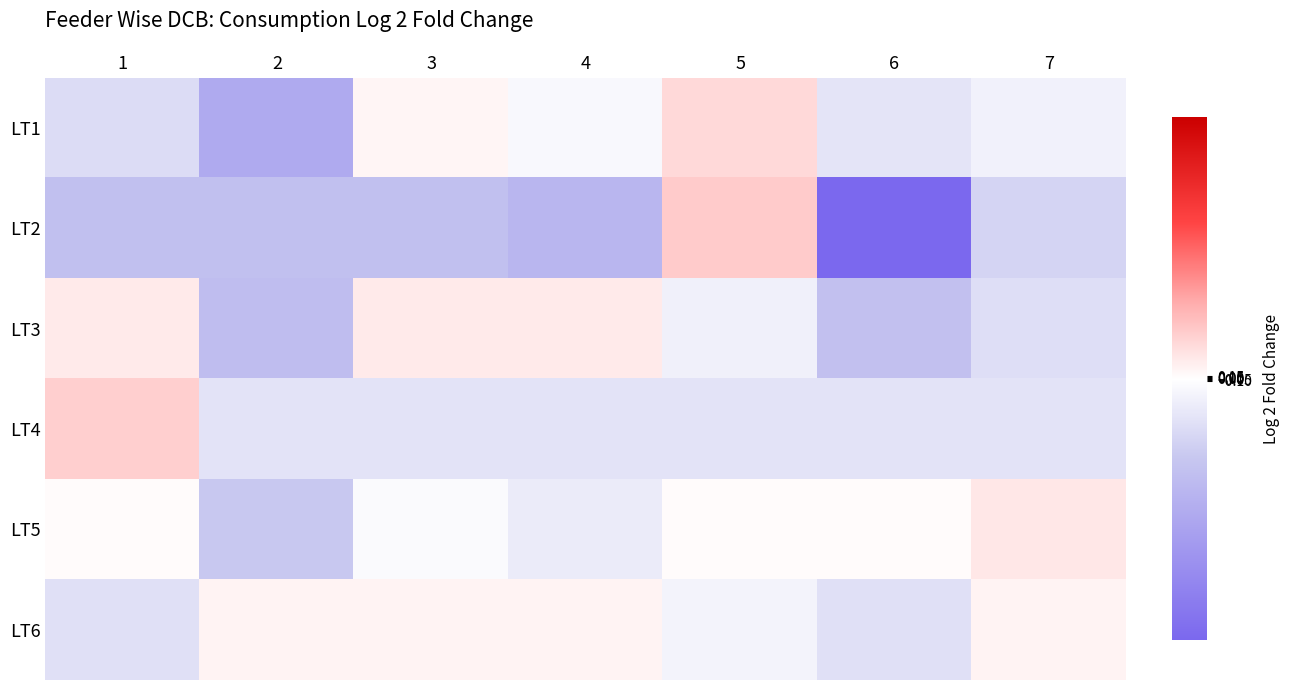

What is the spread (max minus min) of values at 2?

8.6